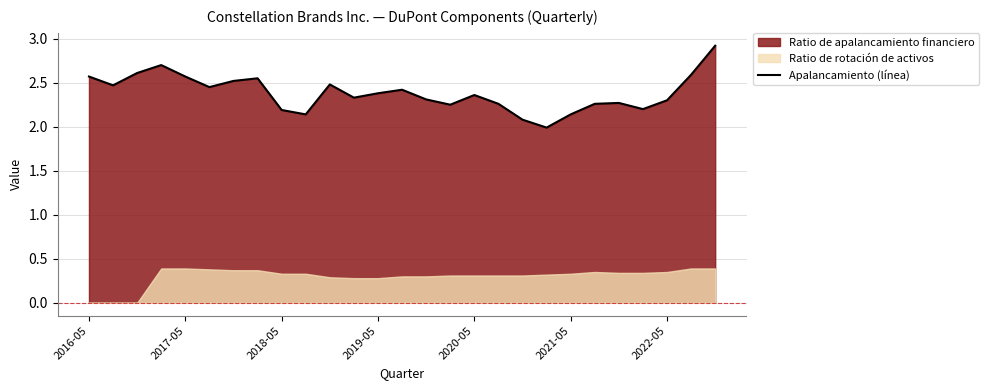

How many categories are shown in the chart?

27